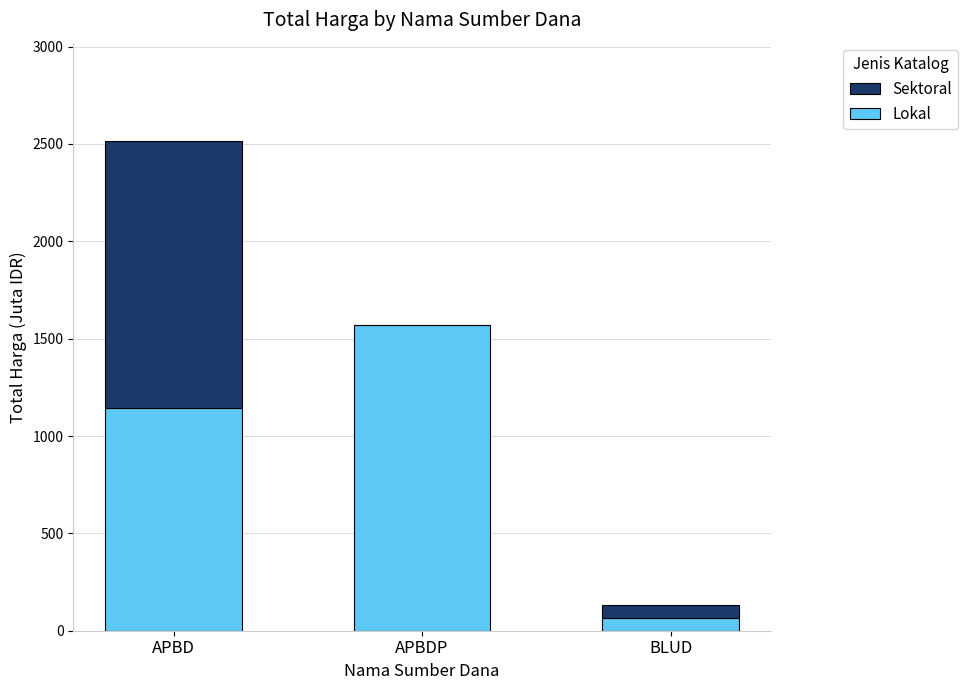

What is the sum of the Lokal values at BLUD and APBDP?

1634.3